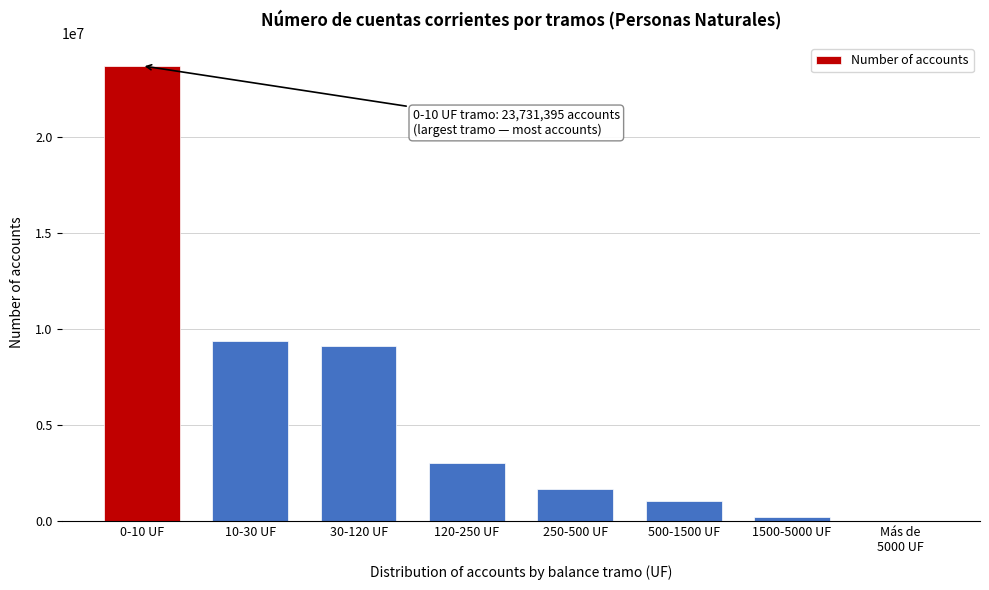

What is the sum of all values?

48345355